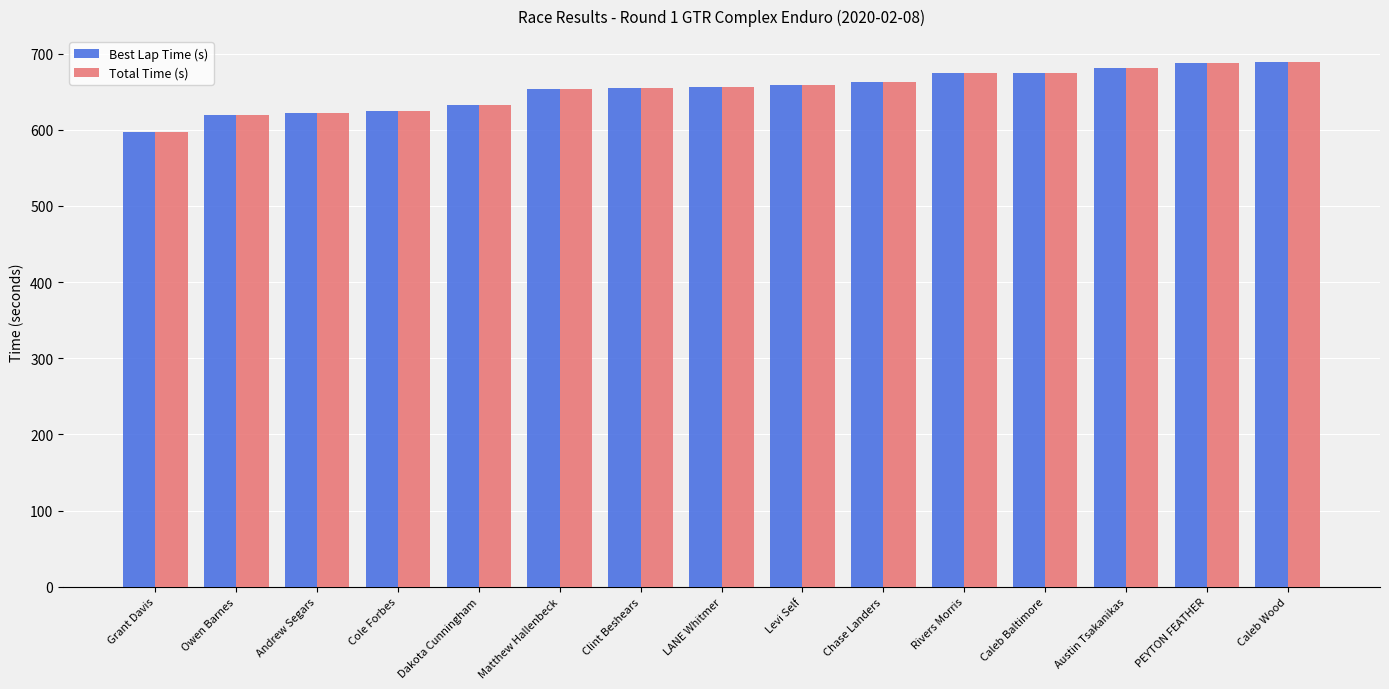

Where does the Total Time (s) series first go above 655?

Clint Beshears